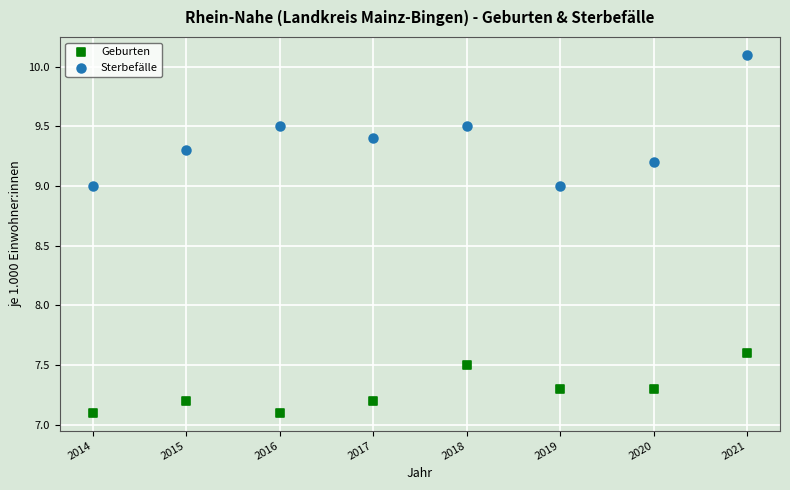

What are all the series names shown in the legend?

Geburten, Sterbefälle